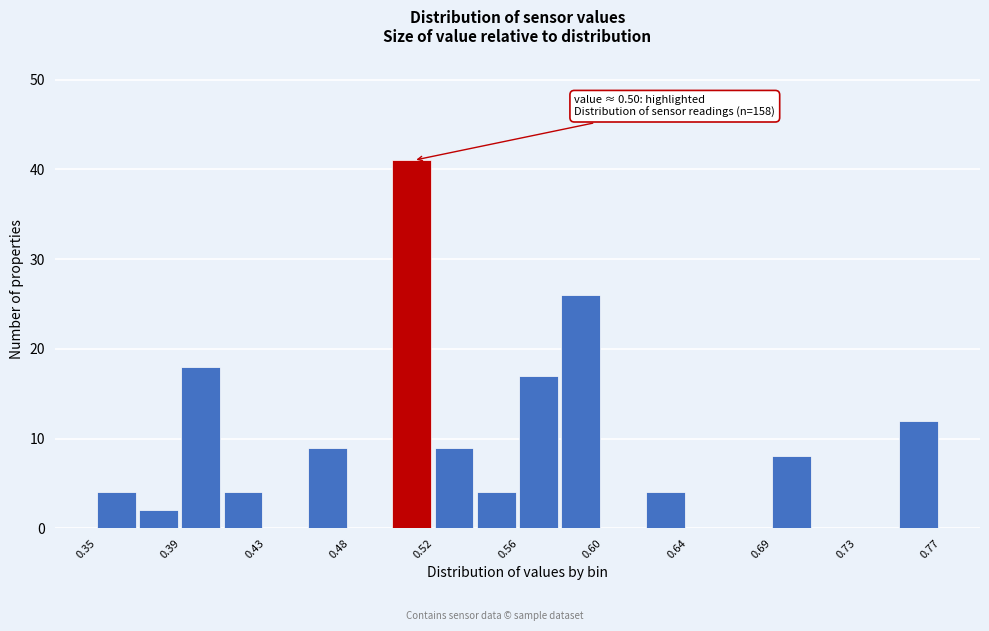

Over which range of the x-axis is the bar tallest?

0.497 to 0.518